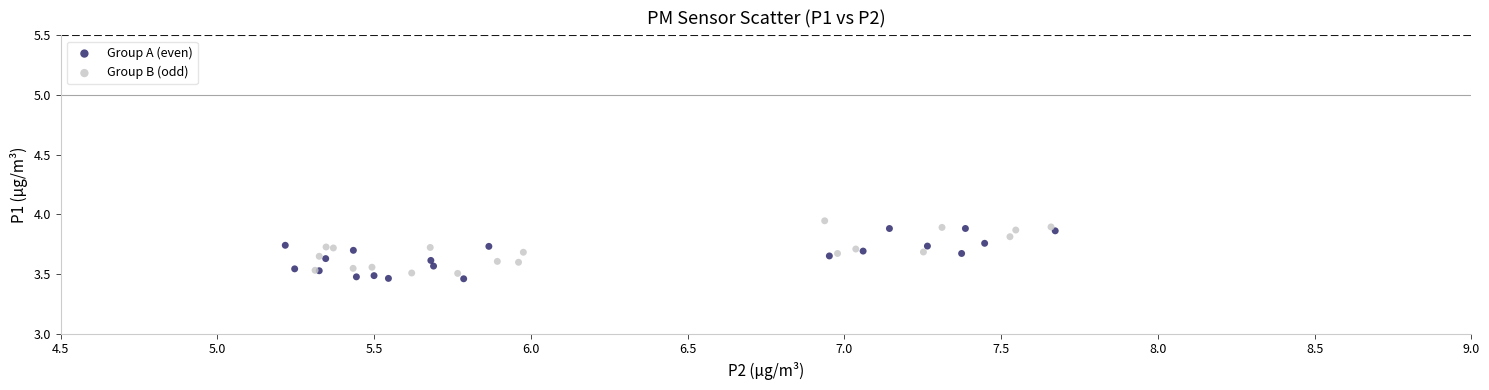

What are all the series names shown in the legend?

Group A (even), Group B (odd)